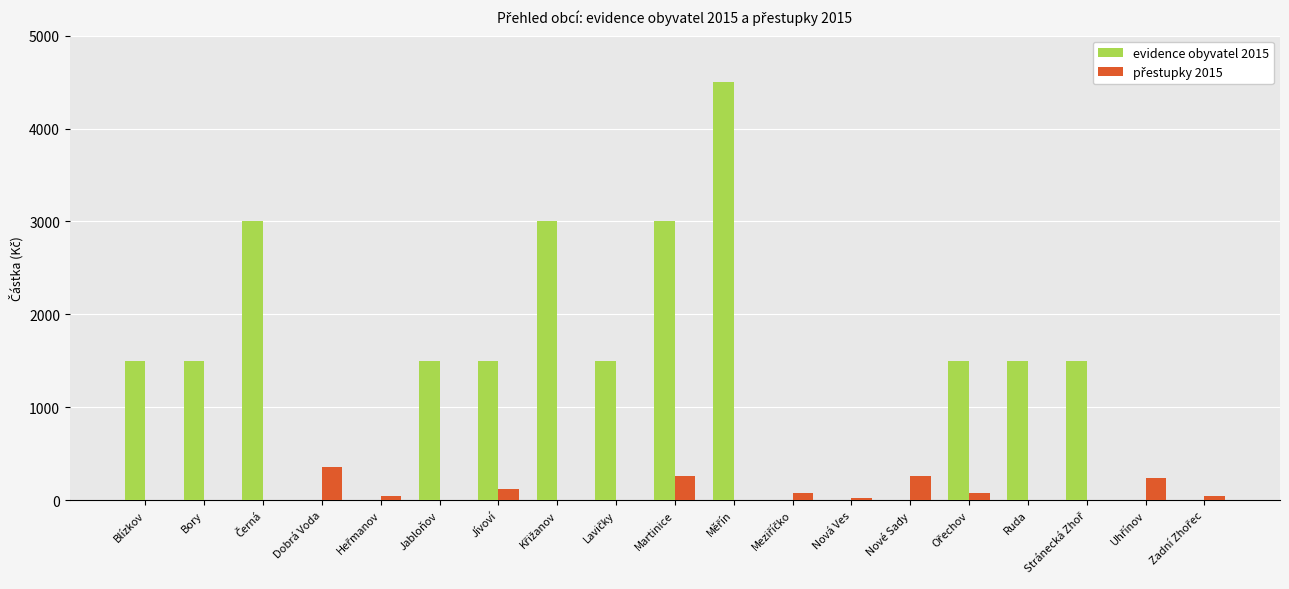

What is the greatest value displayed?

4500